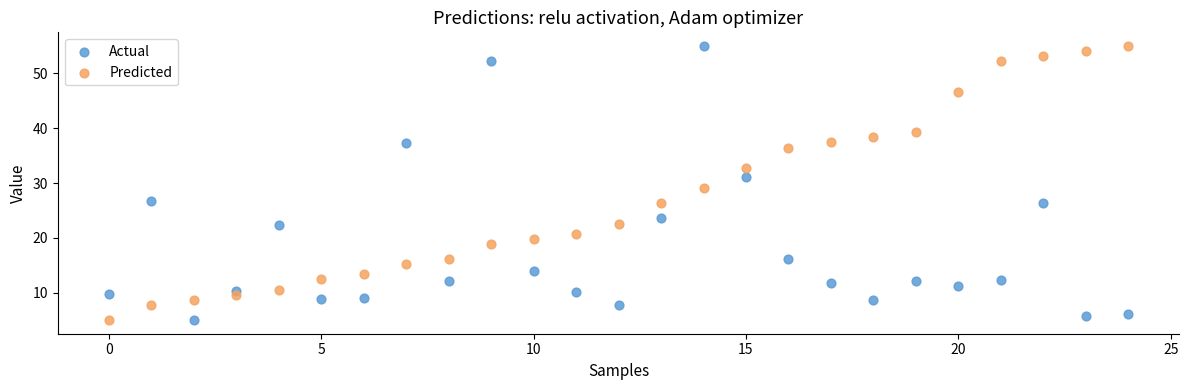

Across all data points, what is the range of Y values (max minus min)?

50.0